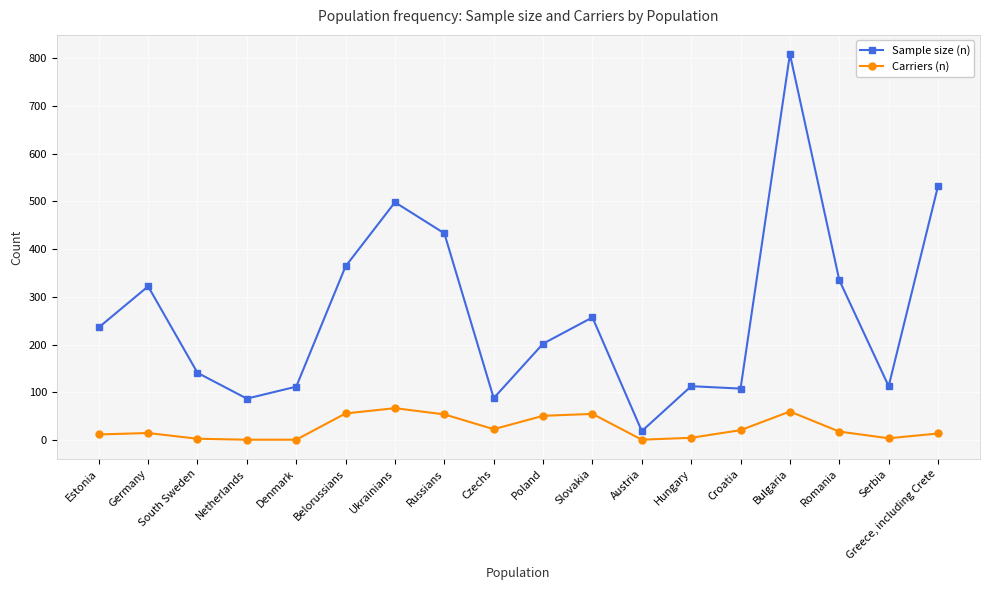

Is it true that Sample size (n) equals 96 at Estonia?

False